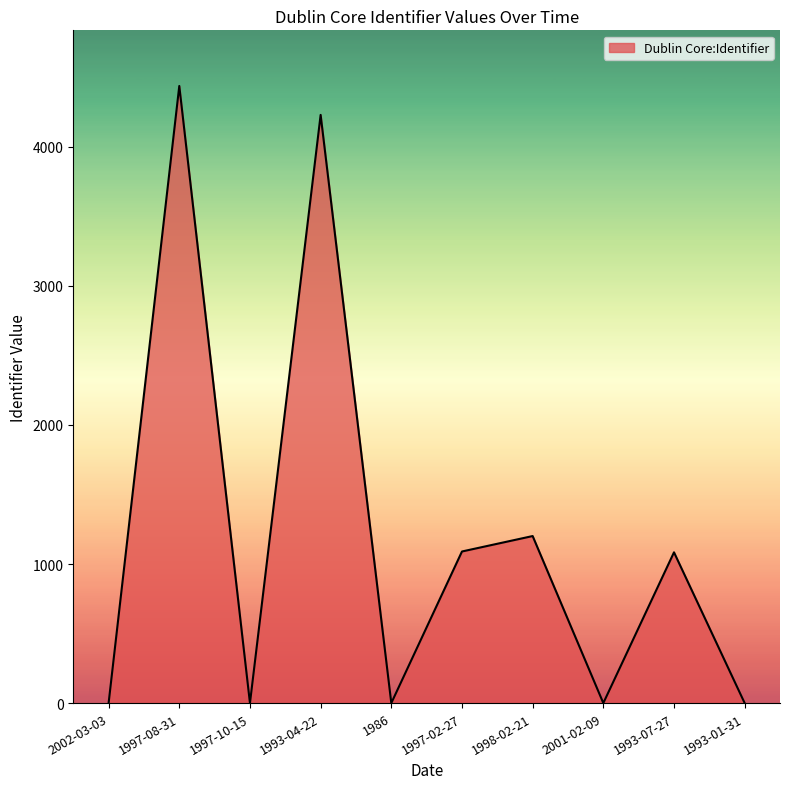

What is the maximum value shown in the chart?

4437